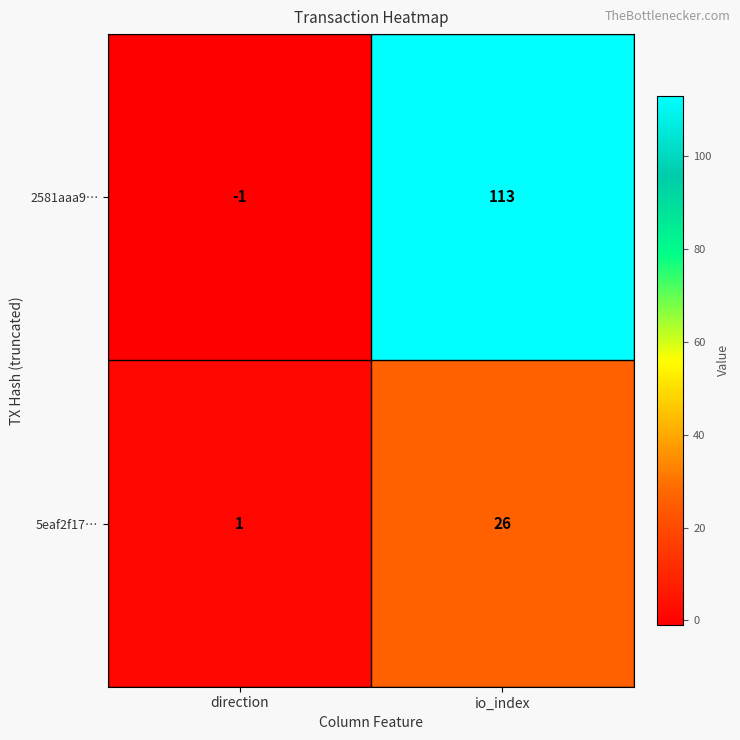

What is the greatest value displayed?

113